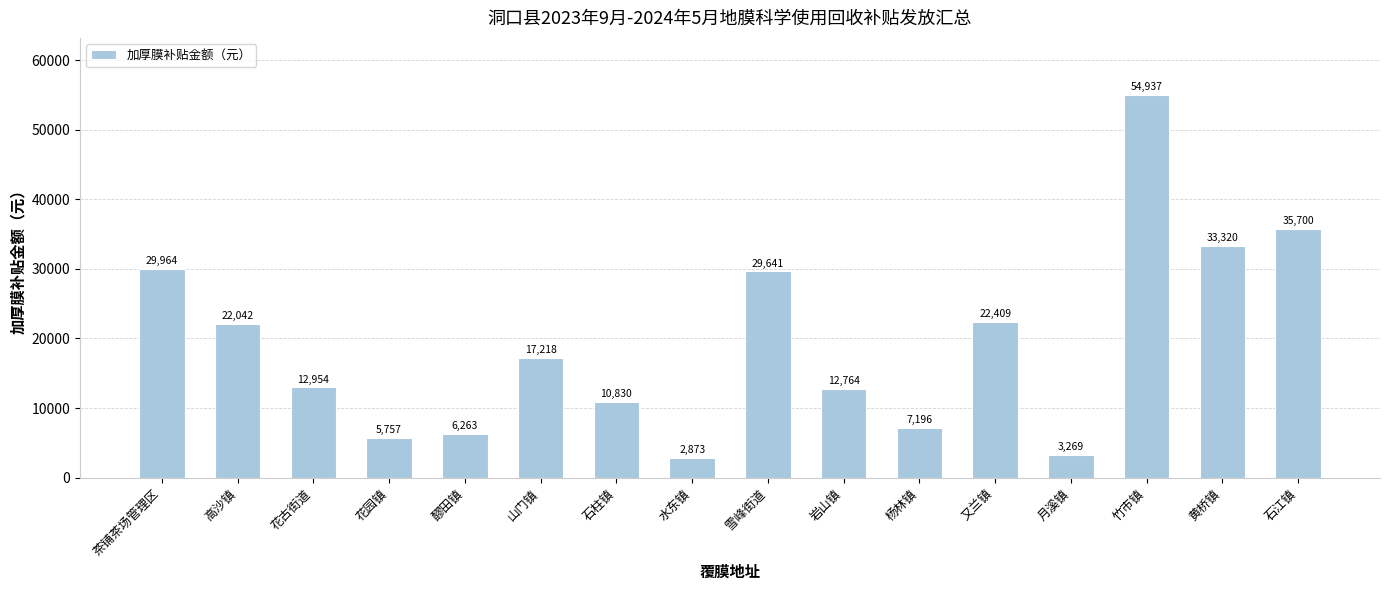

What position from the left is 又兰镇?

12